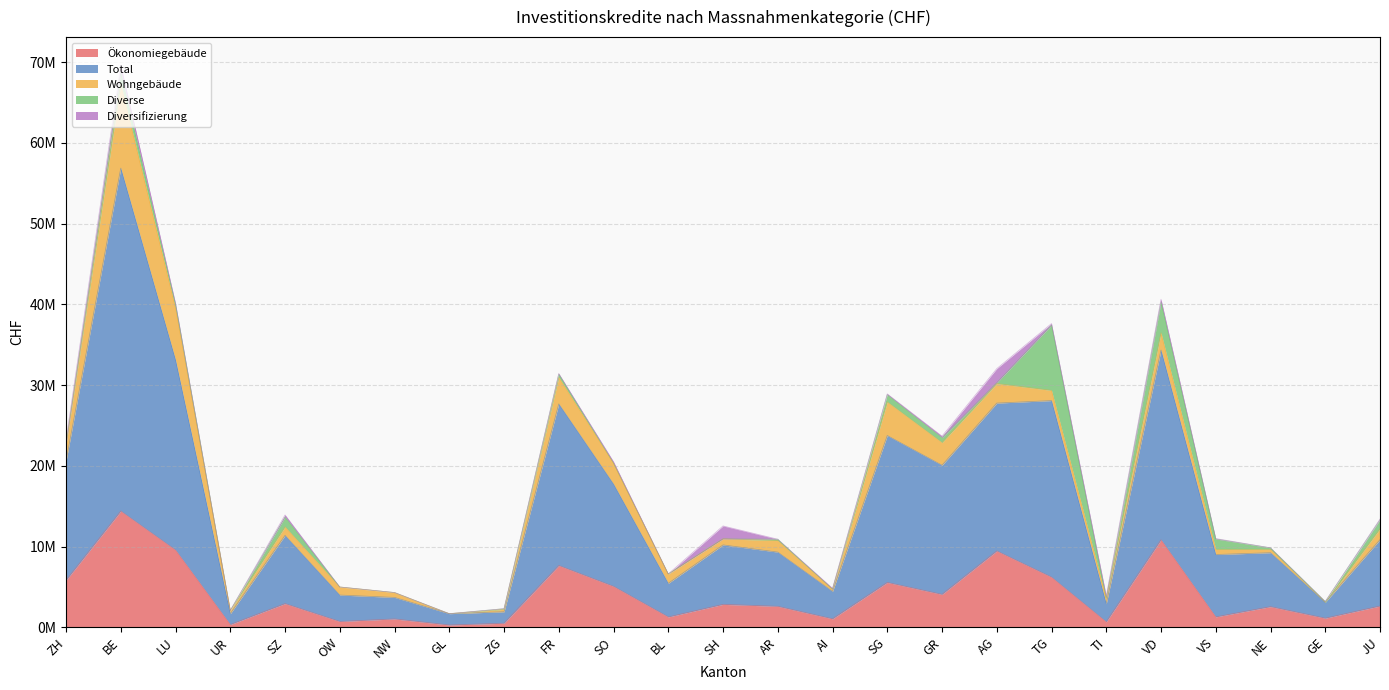

True or false: Diverse has more than 0 points higher than both neighbors.

True